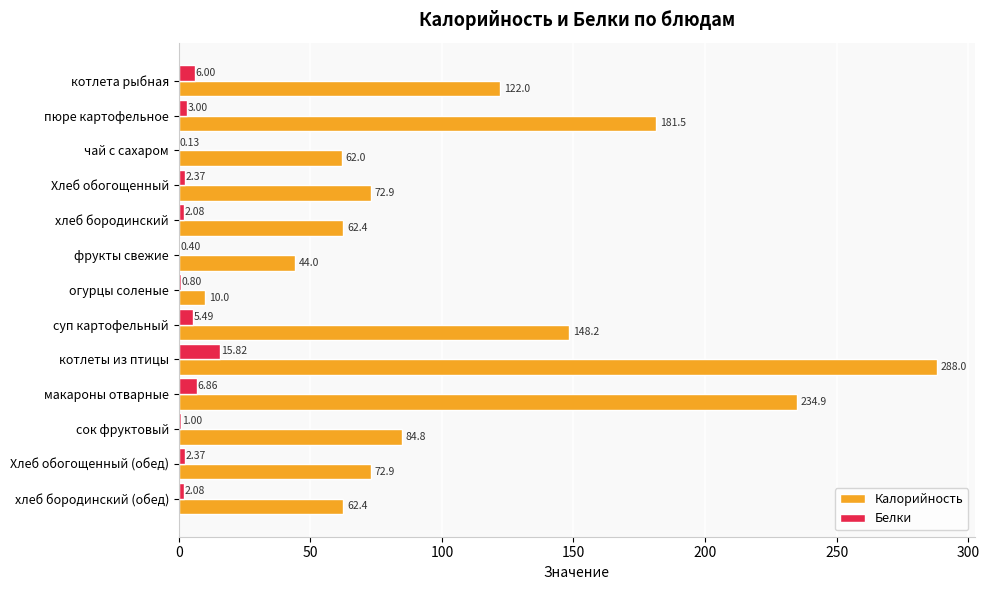

At which category is the sum across all series the highest?

котлеты из птицы